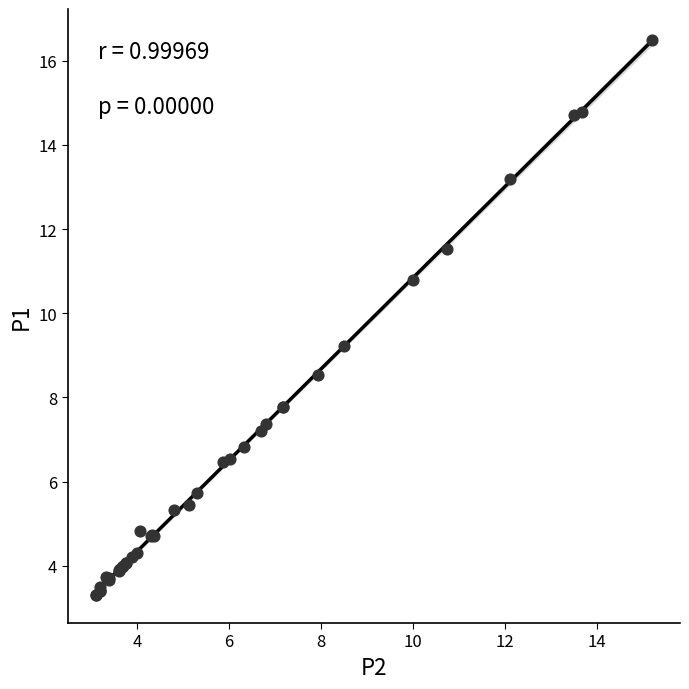

What Y value in the scatter plot is closest to 9?

9.2